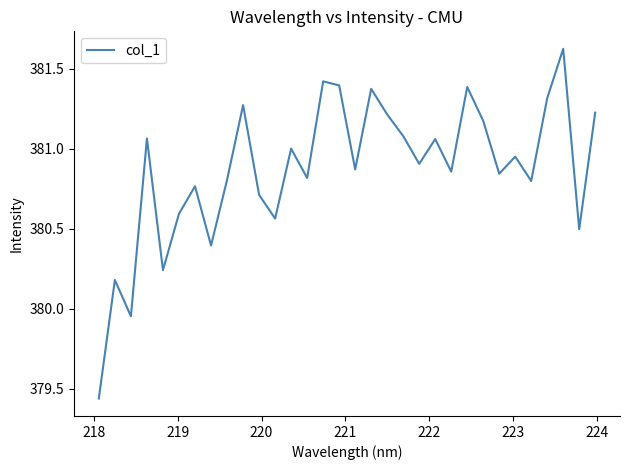

What is the maximum value shown in the chart?

381.6